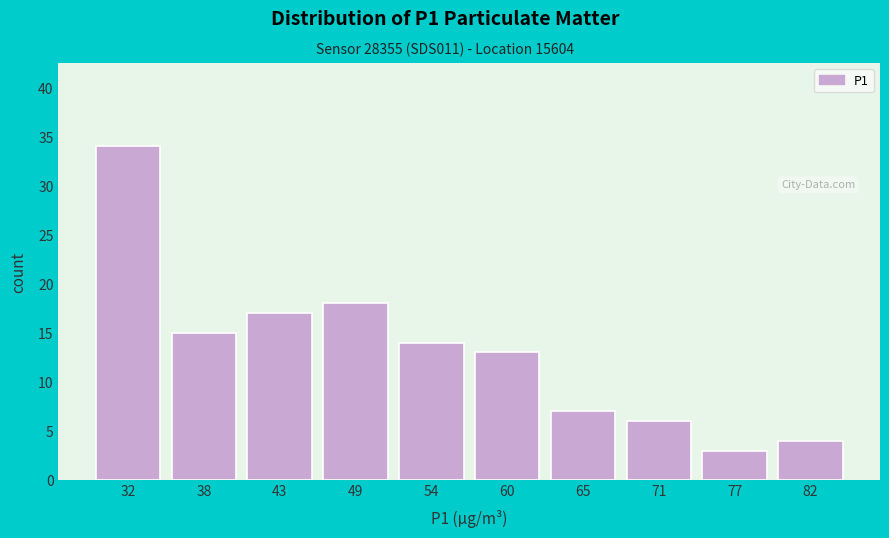

Reading left to right, what are all the values shown in this chart?

34	15	17	18	14	13	7	6	3	4